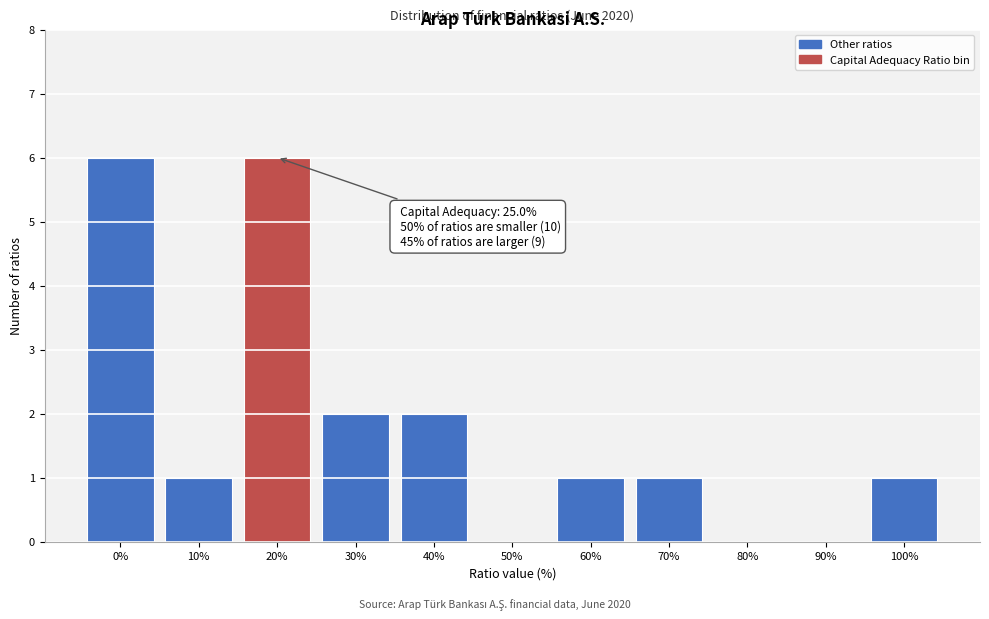

Reading right to left, transcribe all the data shown in this chart.

100%=1	90%=0	80%=0	70%=1	60%=1	50%=0	40%=2	30%=2	20%=6	10%=1	0%=6